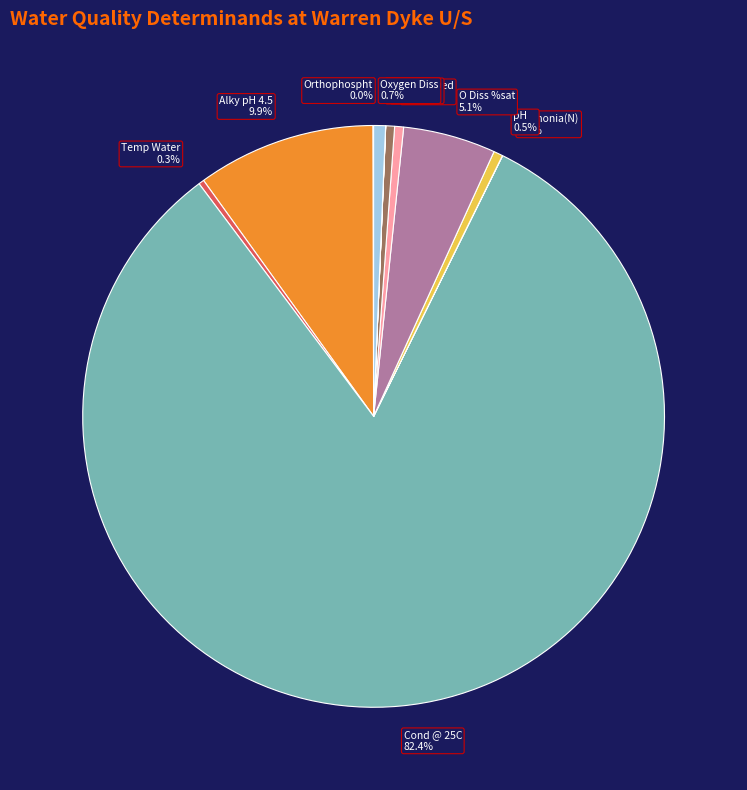

What portion of the pie excludes Temp Water 0.3%?

99.7%